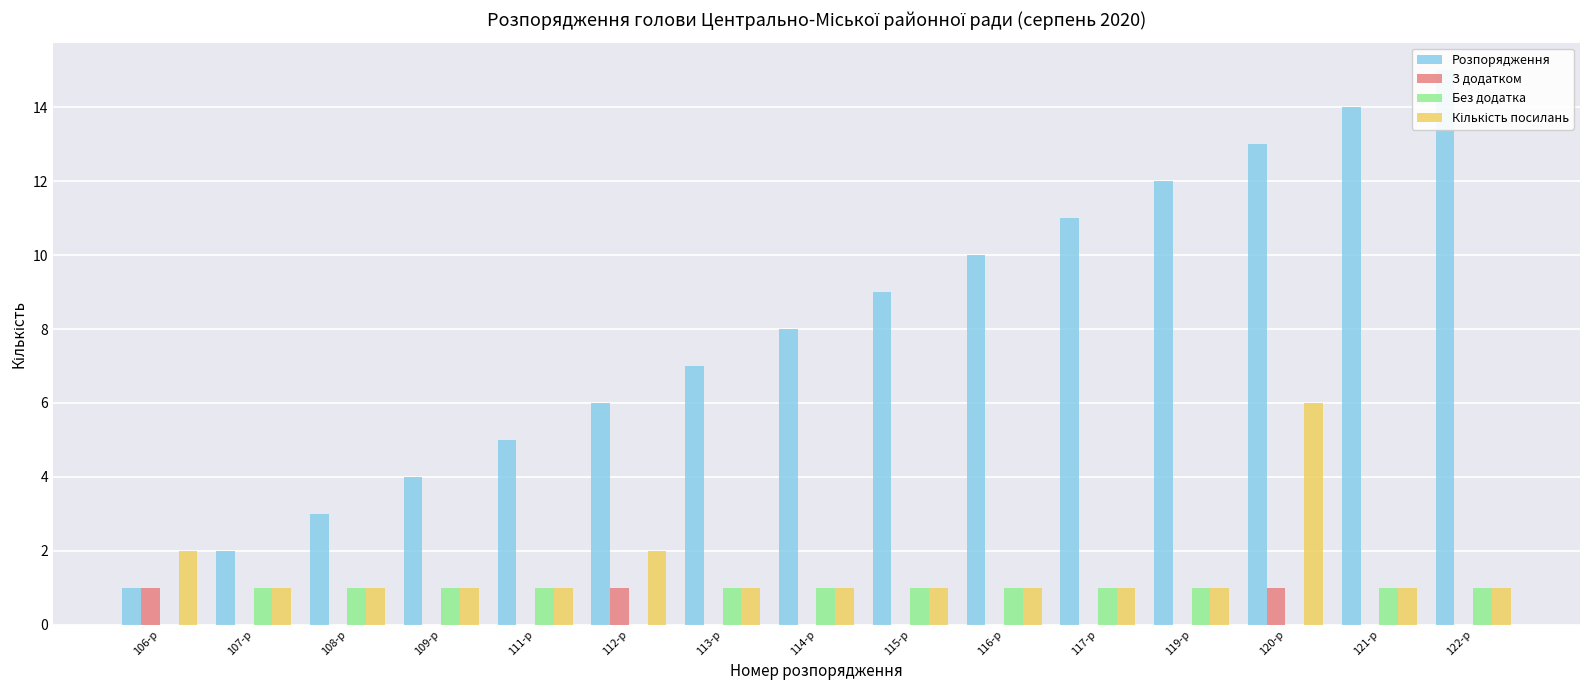

How many data points in Без додатка are less than 1?

3